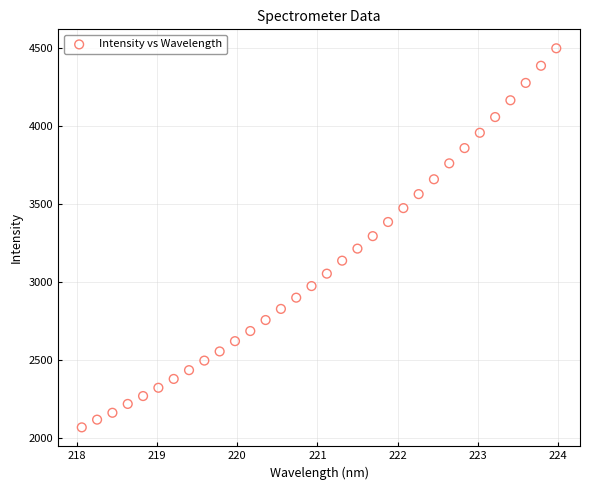

What is the range of X values (max minus min)?

5.9